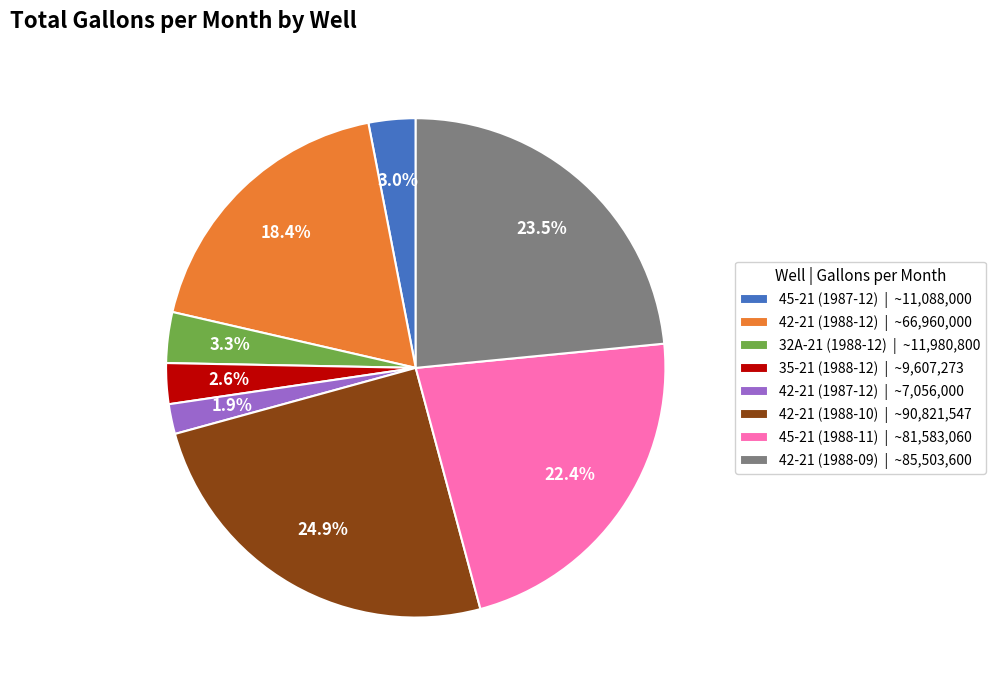

Count the number of slices in the pie.

8